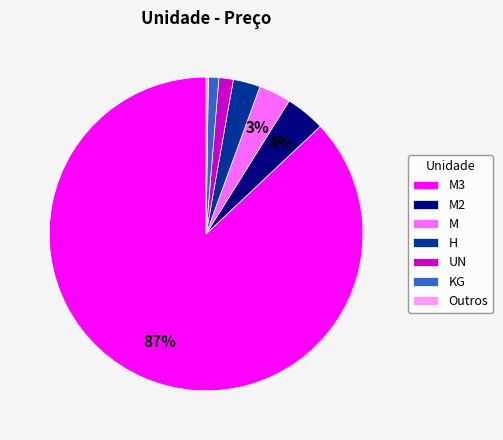

Combined, do H and M2 account for over 50%?

No